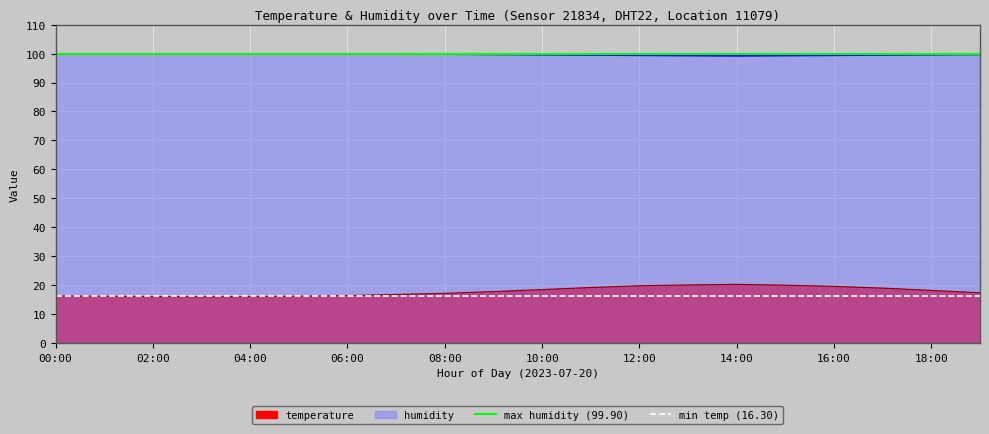

The value of max humidity (99.90) at 02:00 is 42.0. True or false?

False